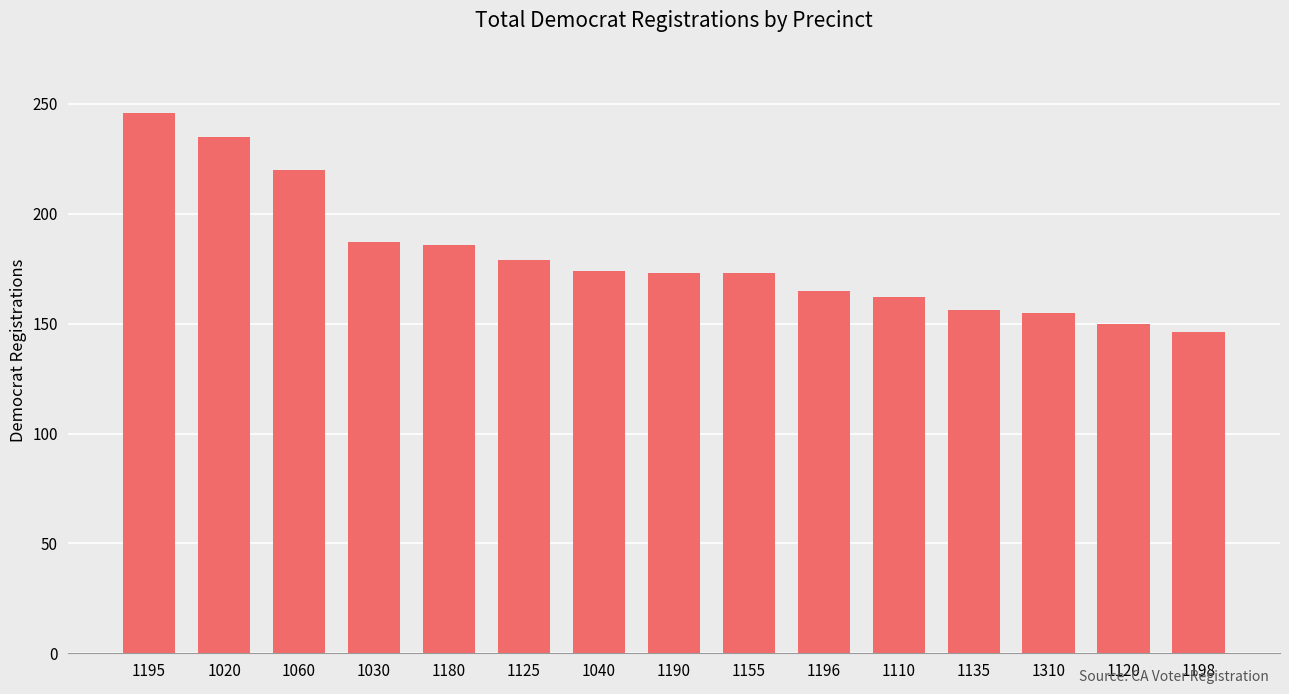

Between 1198 and 1030, which is larger?

1030